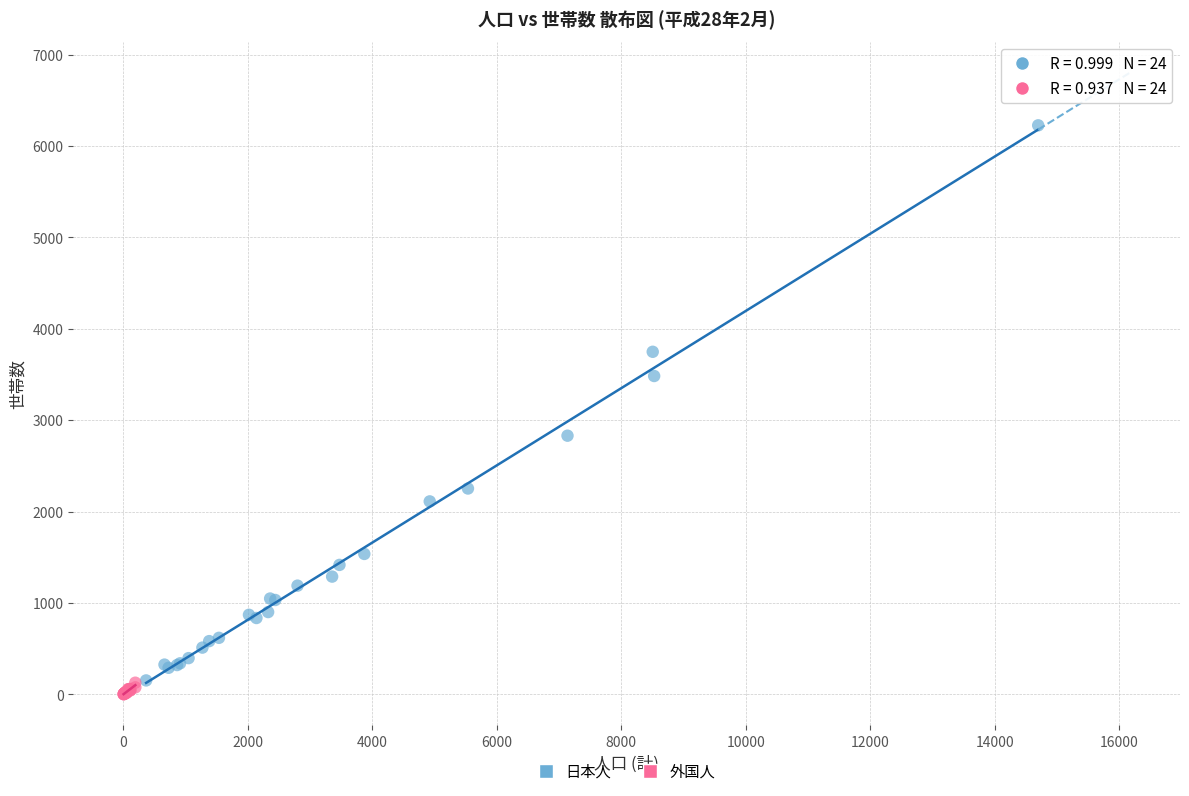

Which series has the largest Y range (max minus min)?

日本人